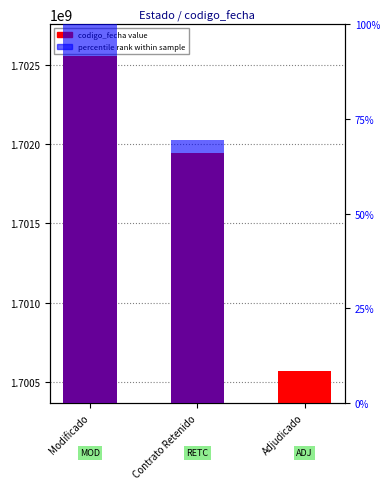

How many groups of bars are there?

3